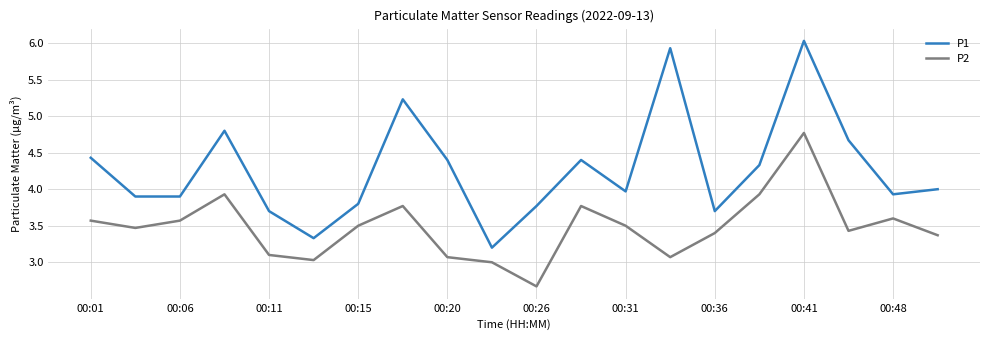

Which series has the largest total across all categories?

P1